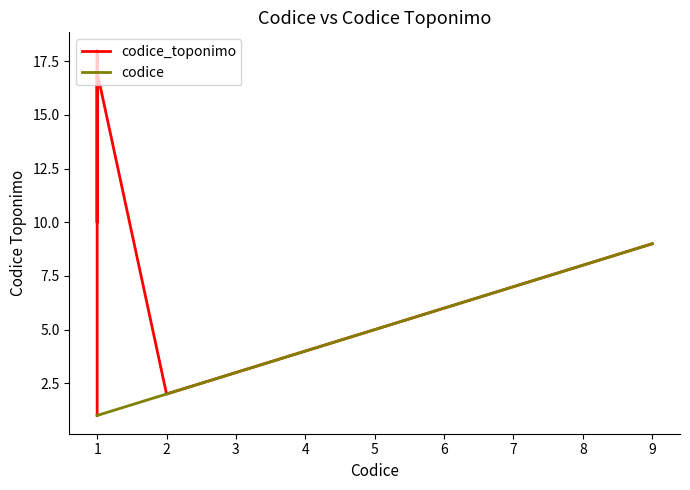

At which category is the sum across all series the highest?

1